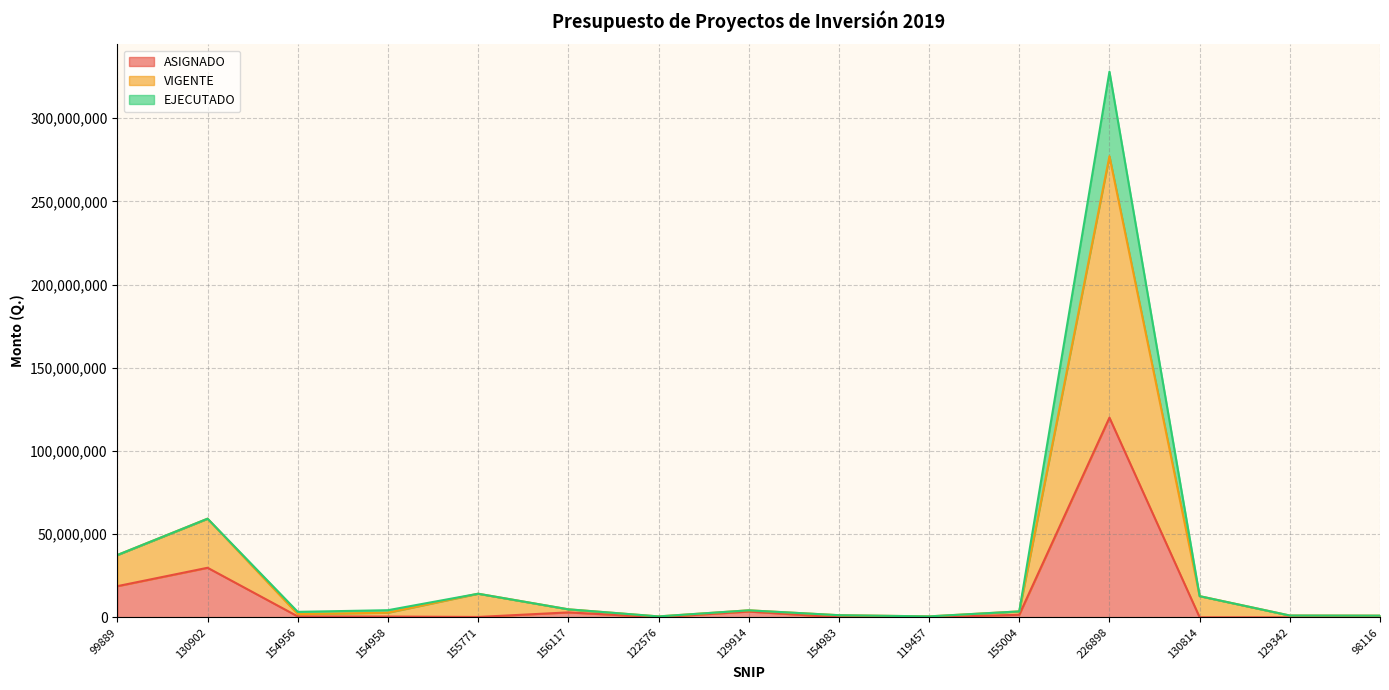

At which category is the sum across all series the highest?

226898